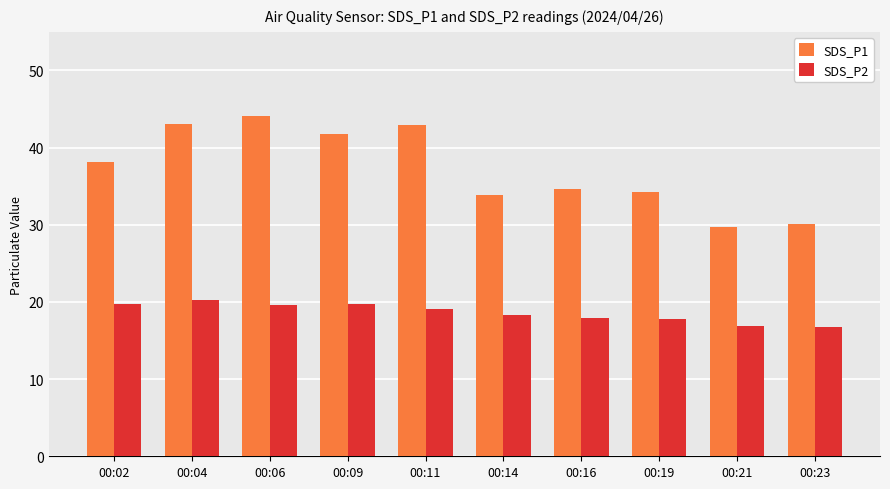

Does the chart contain stacked bars?

No